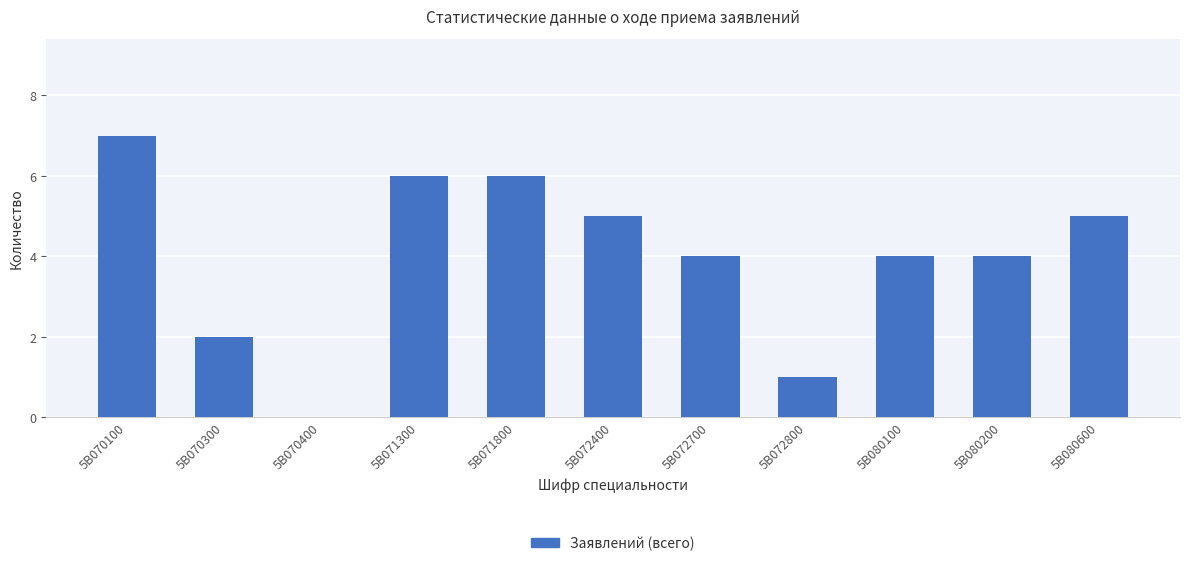

Which label corresponds to the largest value in the chart?

5B070100